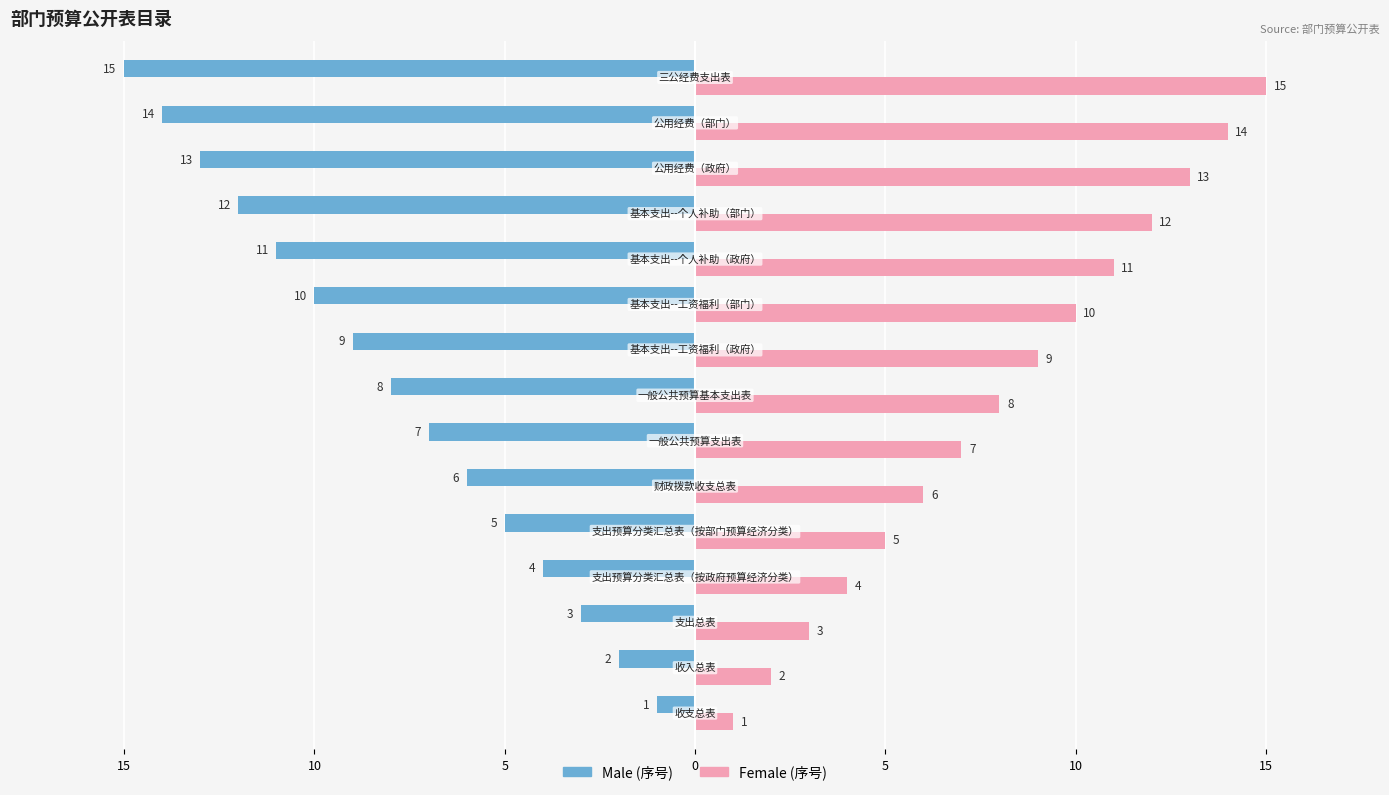

The value of Male at 9 is -17. True or false?

False